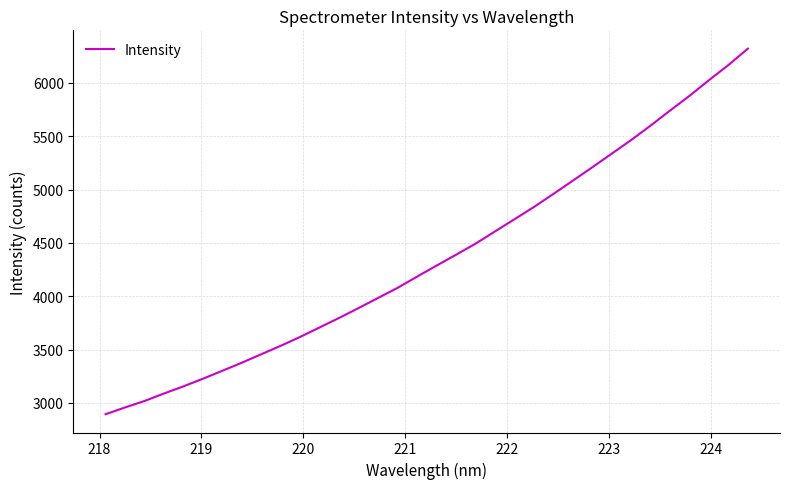

What is the average value?

4364.5